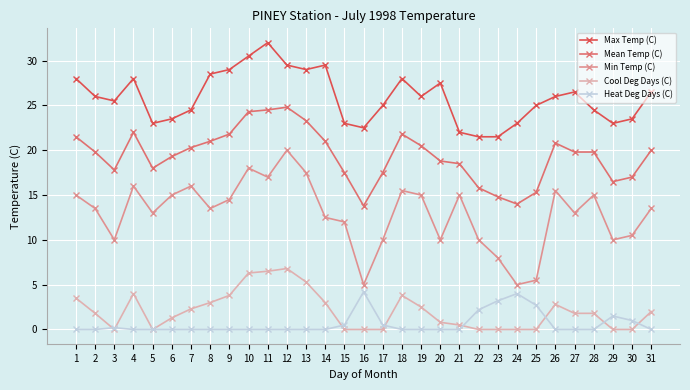

How many data points does each series have?

31